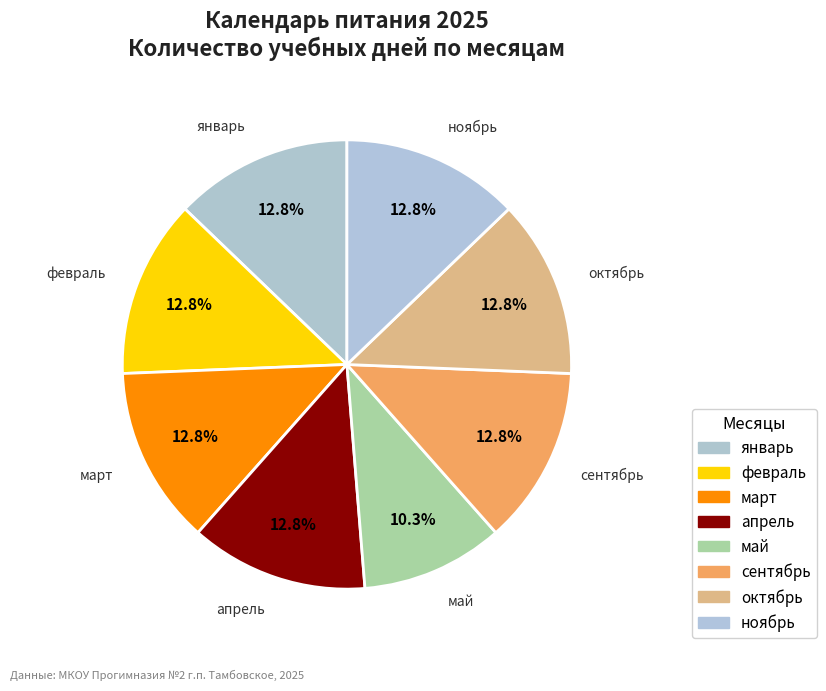

Count the number of slices in the pie.

8